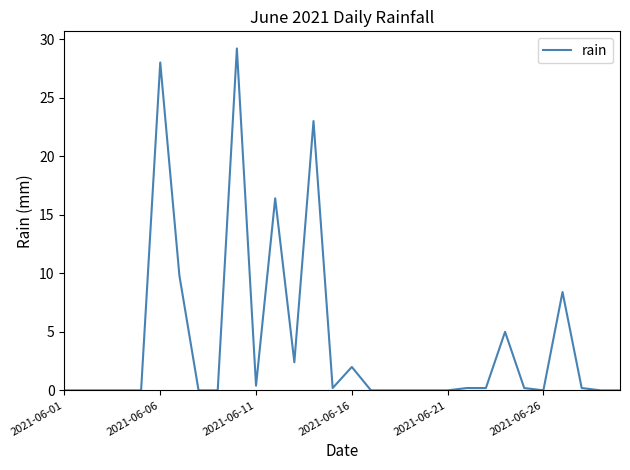

What is the difference between the maximum and minimum values?

29.2